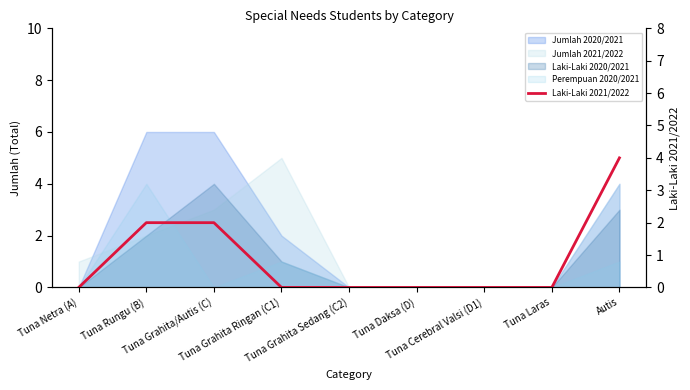

Is it true that the value at Tuna Laras is 0?

True